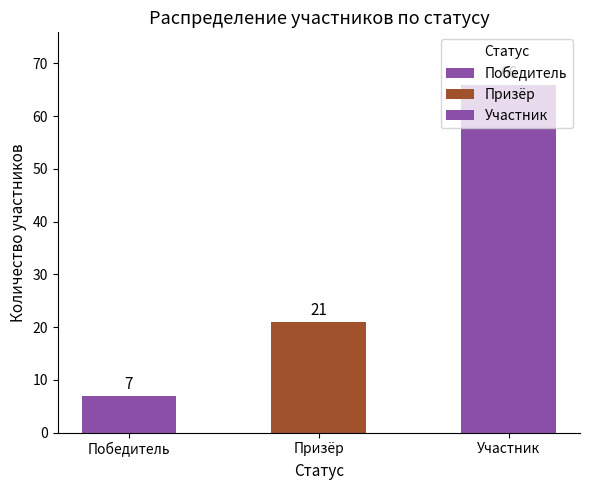

At which label is the value closest to 36?

Призёр